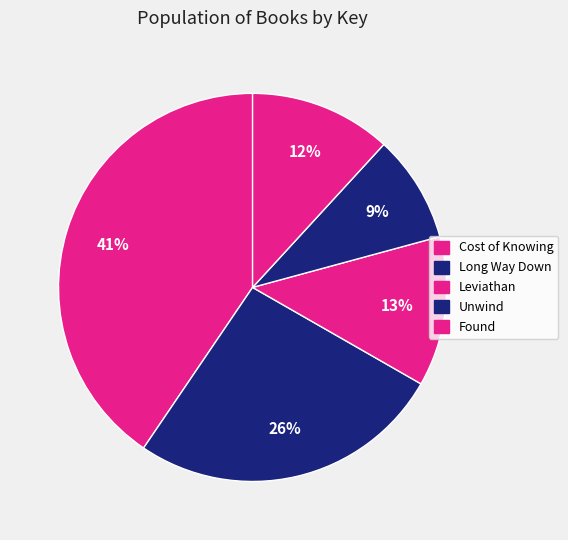

True or false: Leviathan accounts for 13% of the total.

True